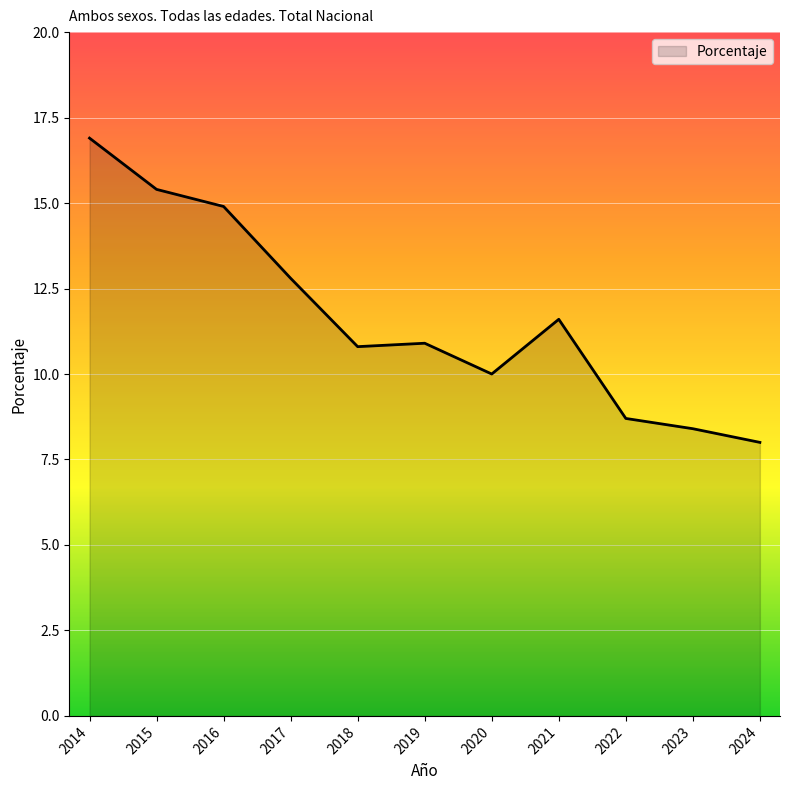

Count the number of categories in the chart.

11